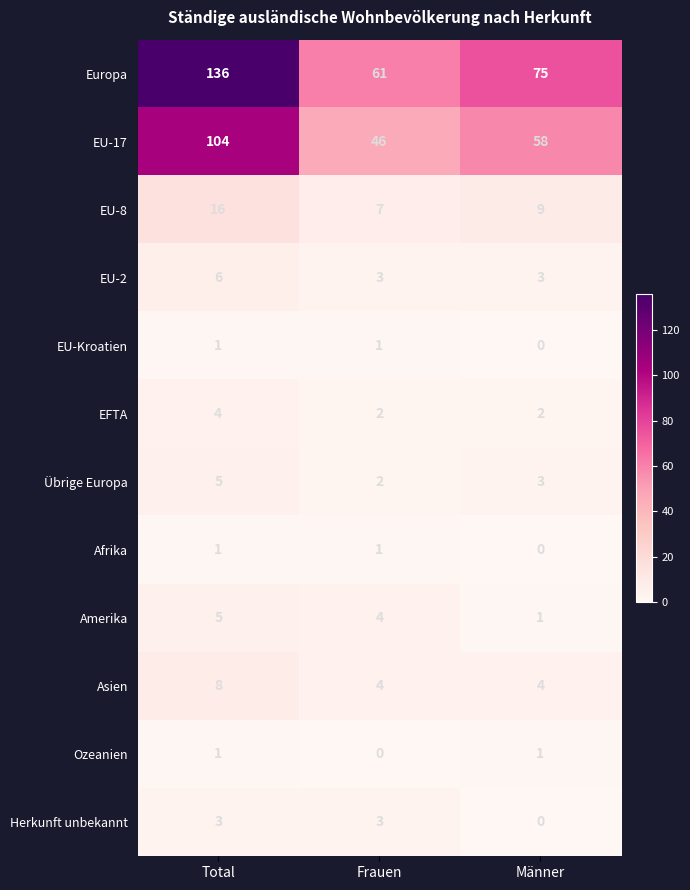

List the labels in order of Amerika value, largest first.

Total, Frauen, Männer